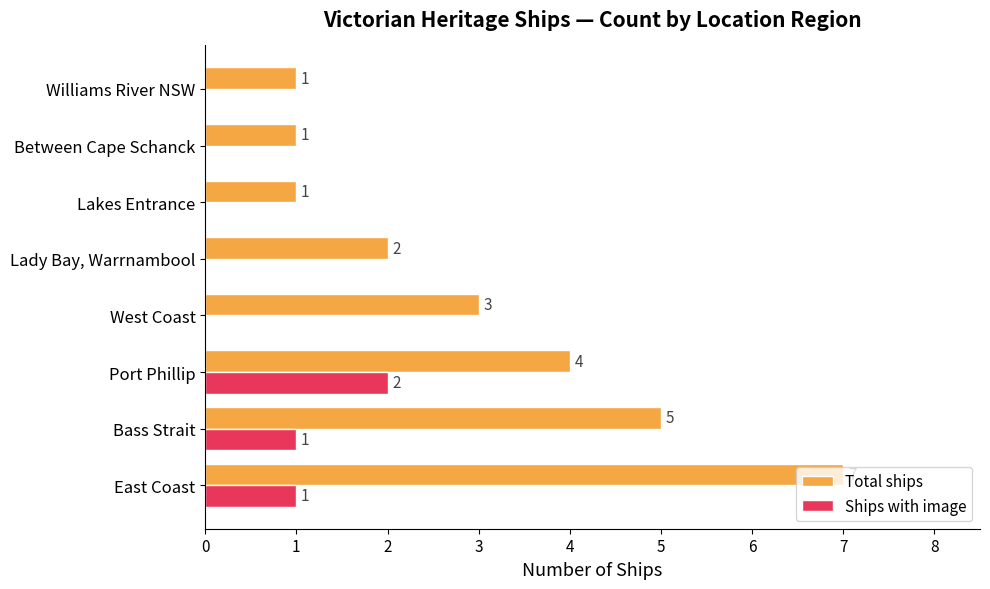

Is it true that Total ships equals 11 at East Coast?

False